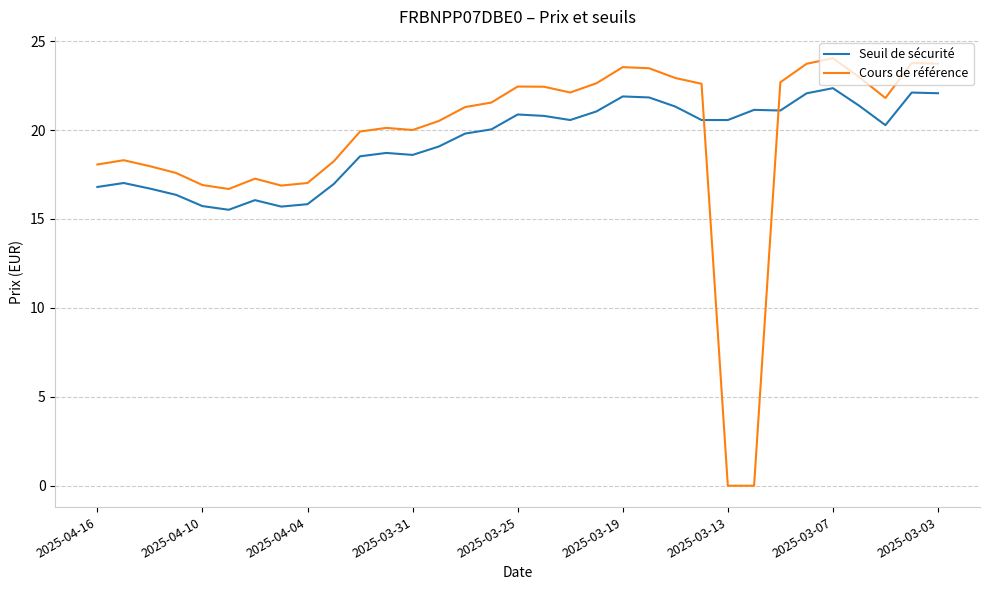

Which series has the largest range (max minus min)?

Cours de référence